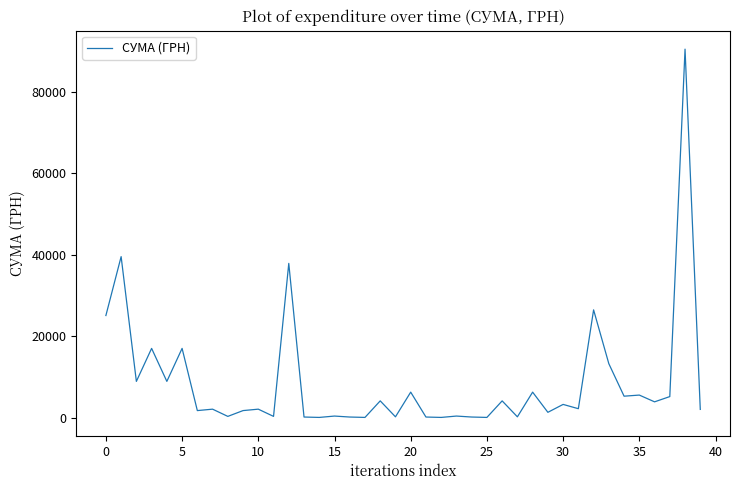

What is the difference between the maximum and minimum values?

90494.7